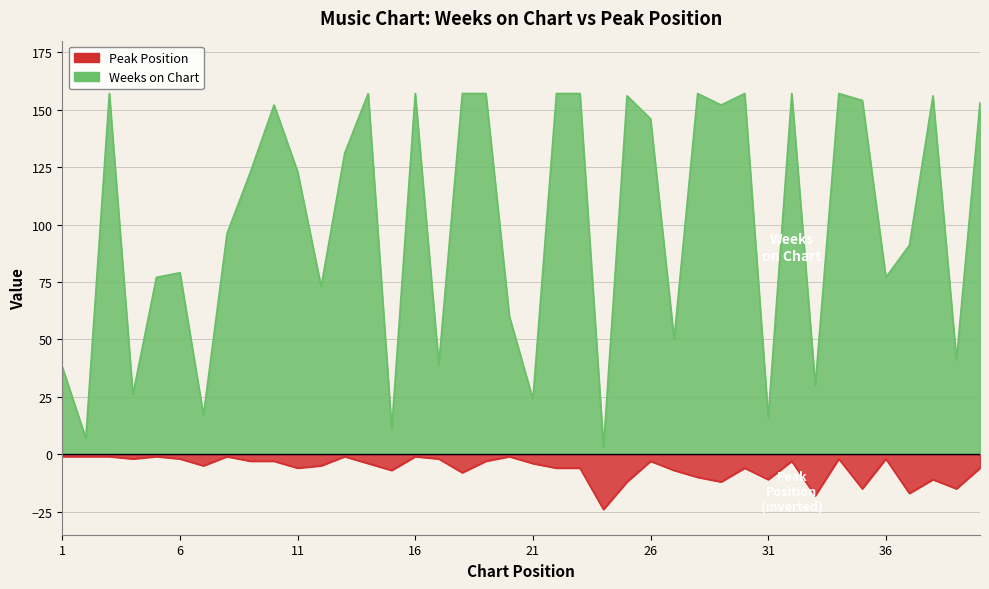

How many data points does each series have?

40